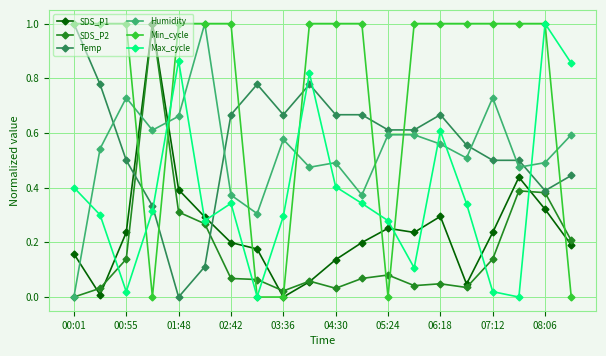

What is the difference between the second highest and second lowest values in the Min_cycle series?

1.0